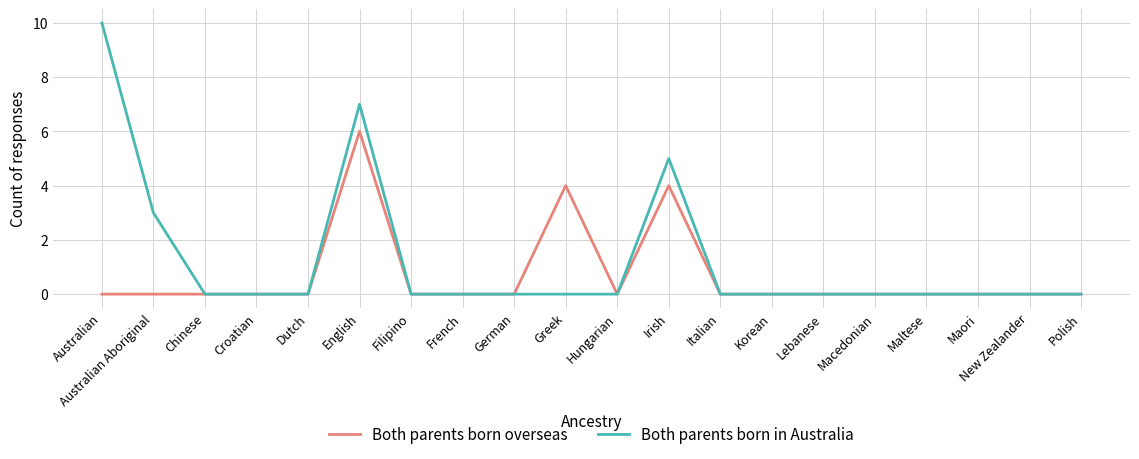

What position from the left is Maori?

18